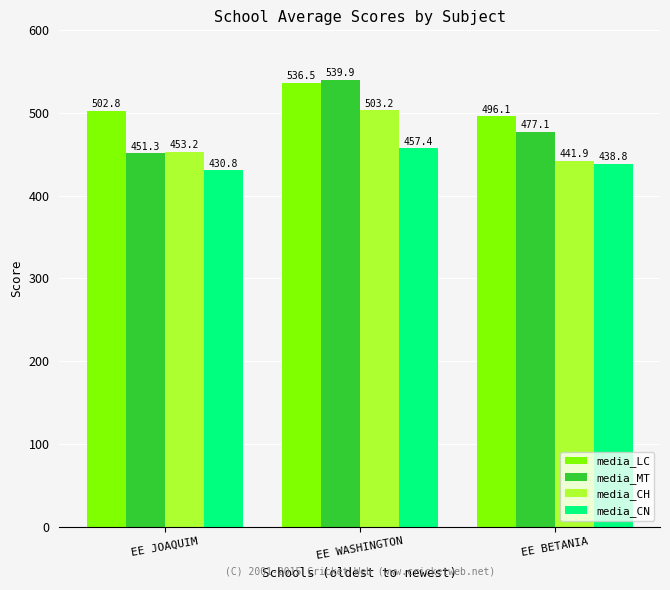

Reading right to left, transcribe all the data shown in this chart.

media_LC: EE BETANIA=496.1	EE WASHINGTON=536.5	EE JOAQUIM=502.8
media_MT: EE BETANIA=477.1	EE WASHINGTON=539.9	EE JOAQUIM=451.3
media_CH: EE BETANIA=441.9	EE WASHINGTON=503.2	EE JOAQUIM=453.2
media_CN: EE BETANIA=438.8	EE WASHINGTON=457.4	EE JOAQUIM=430.8